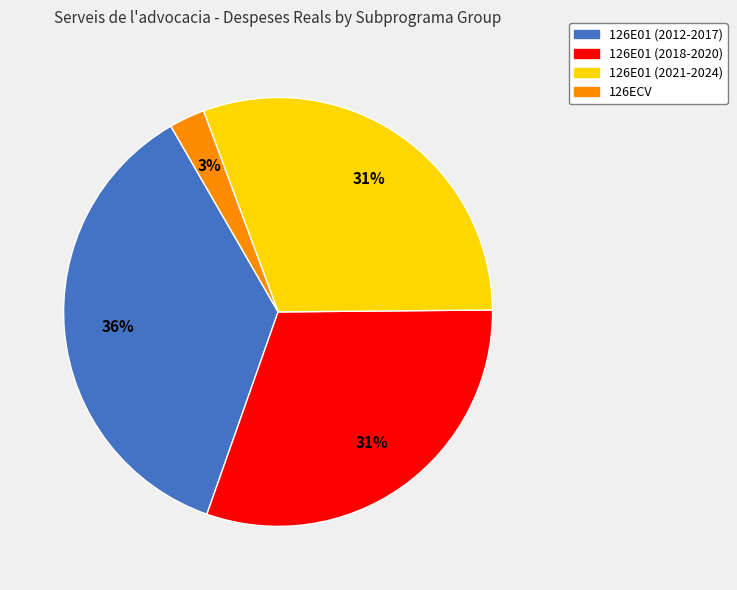

To the nearest percent, what is the average slice percentage?

25%